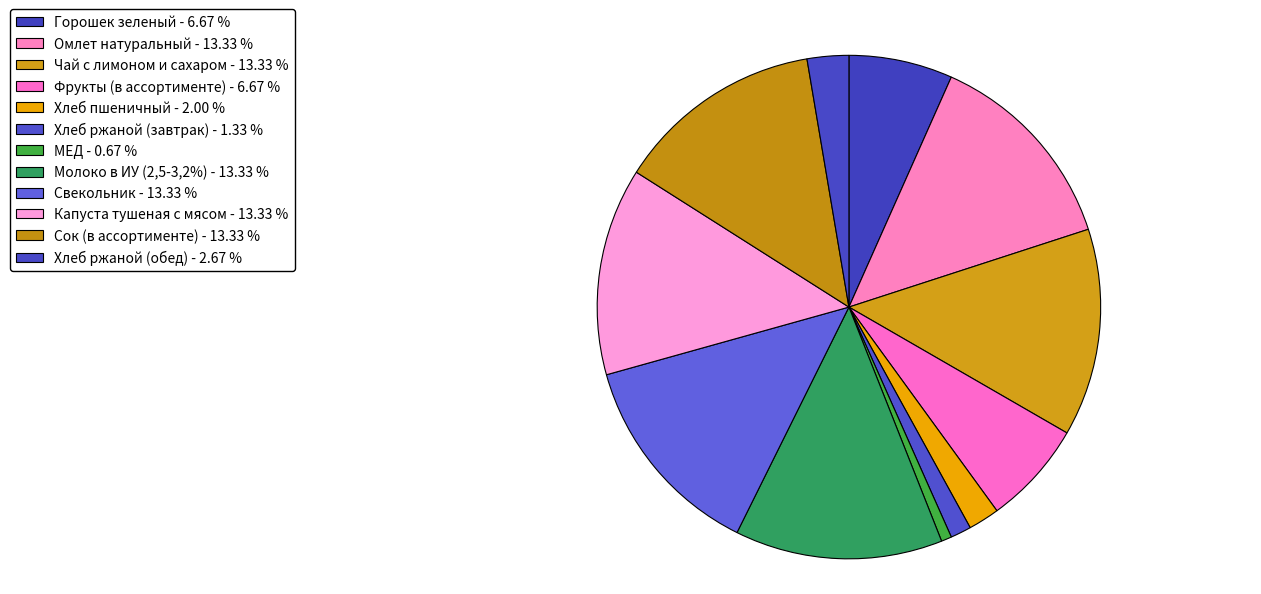

Between Сок (в ассортименте) and Хлеб ржаной (обед), which is larger?

Сок (в ассортименте)